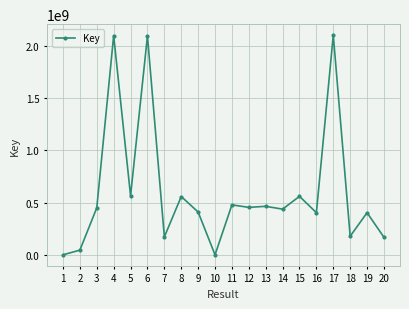

Where is the first local maximum?

4